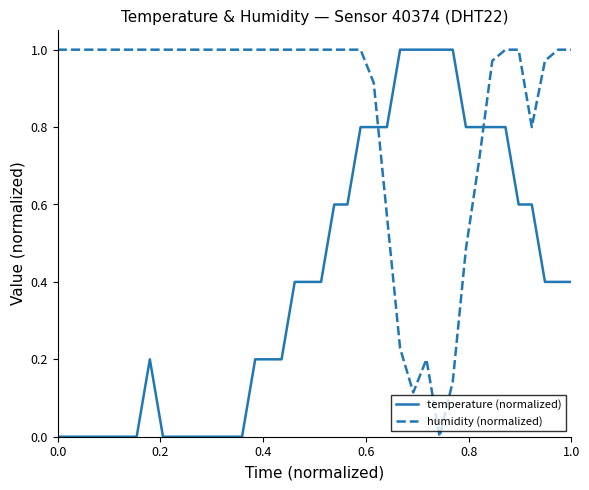

After their last crossing, which series has the higher values: temperature (normalized) or humidity (normalized)?

humidity (normalized)